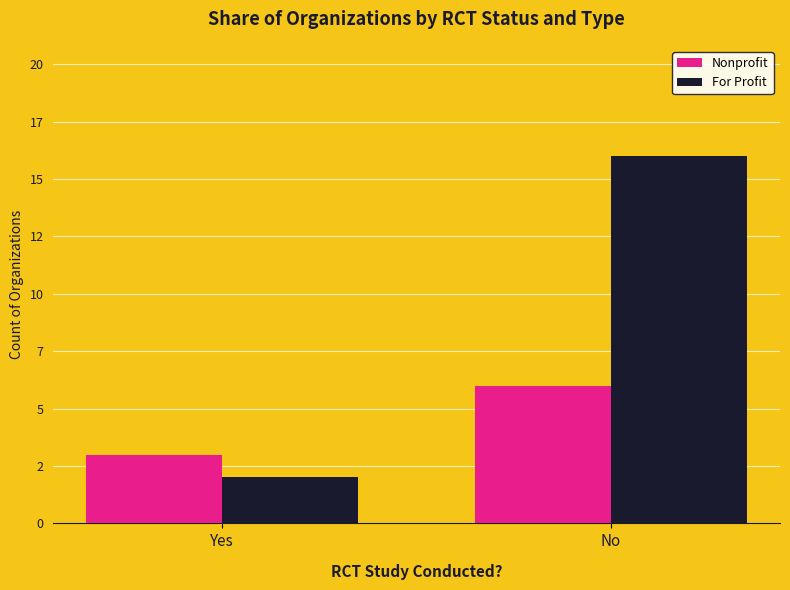

What is the value of the For Profit bar at the 1st from the left?

2